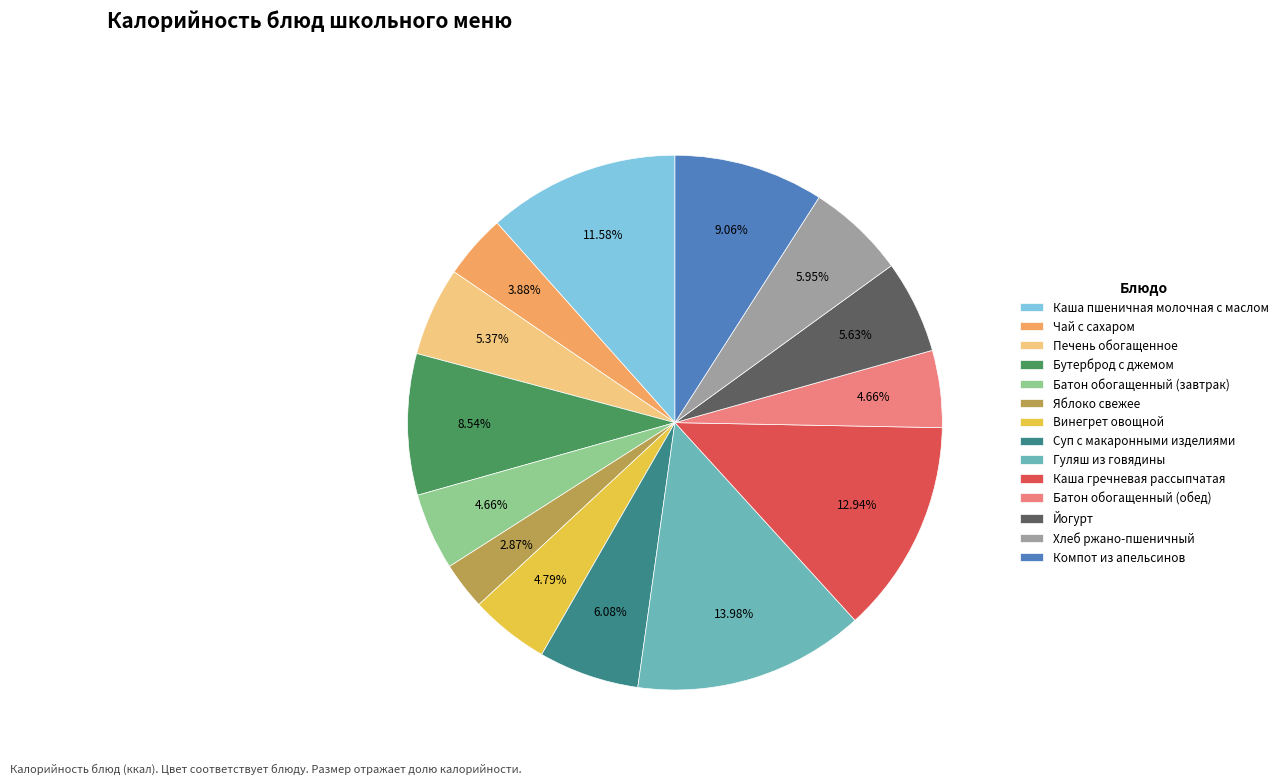

Is the sum of Каша гречневая рассыпчатая and Компот из апельсинов greater than half?

No